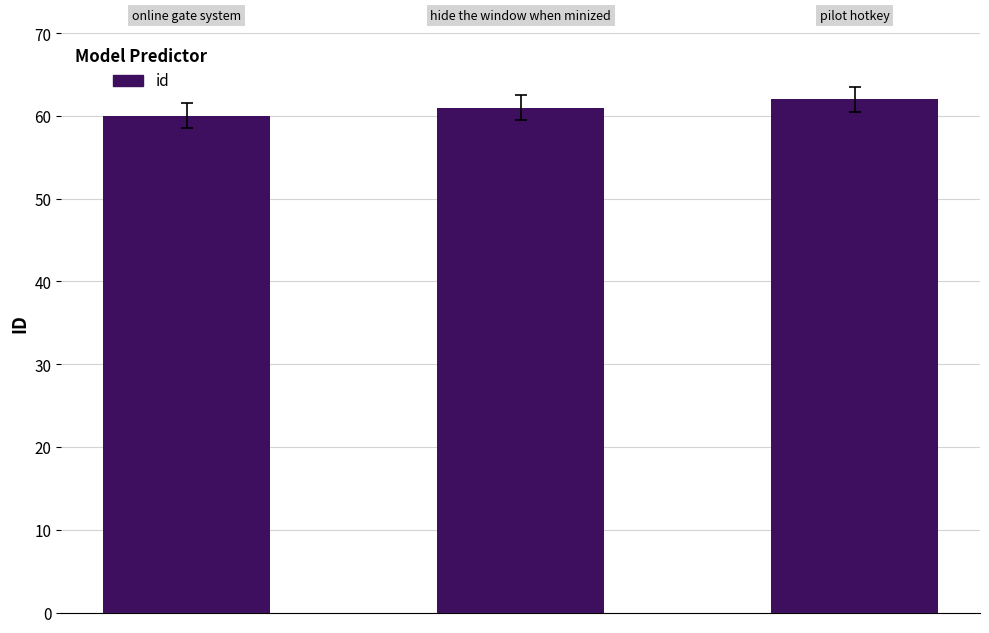

Does the chart contain stacked bars?

No